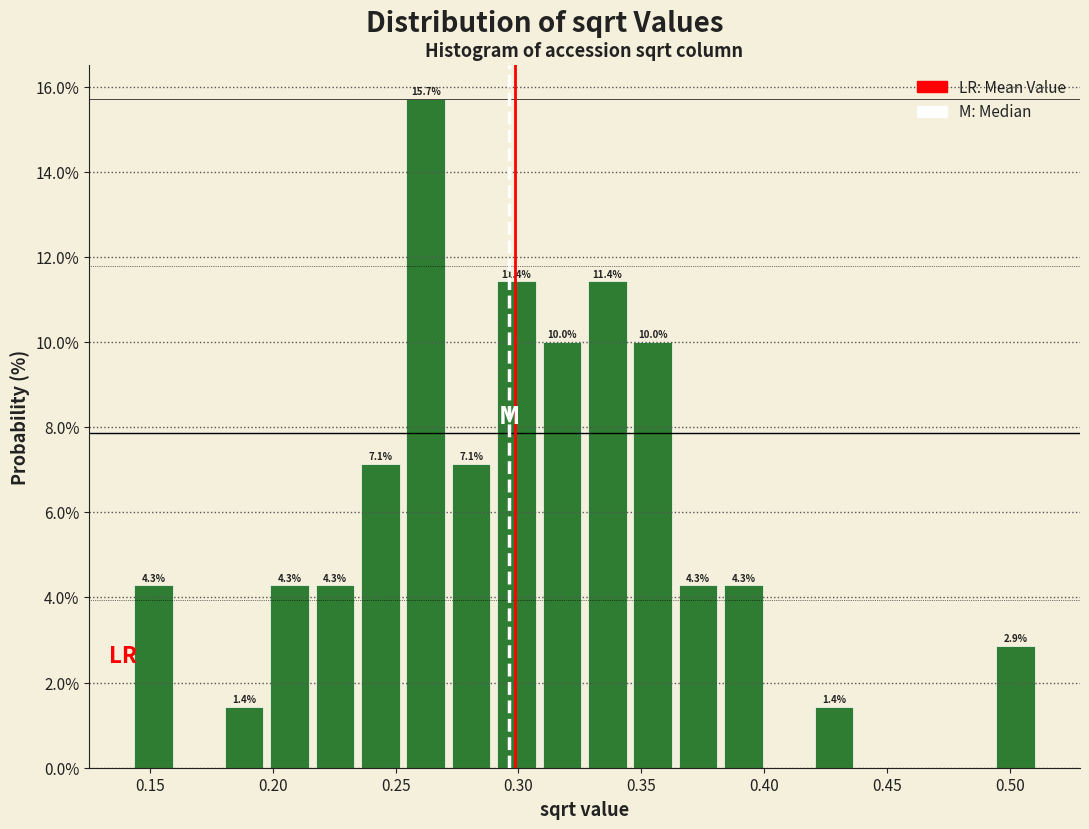

Around what value on the x-axis is the tallest bar? Give the approximate position of its centre, as read against the axis.

0.260